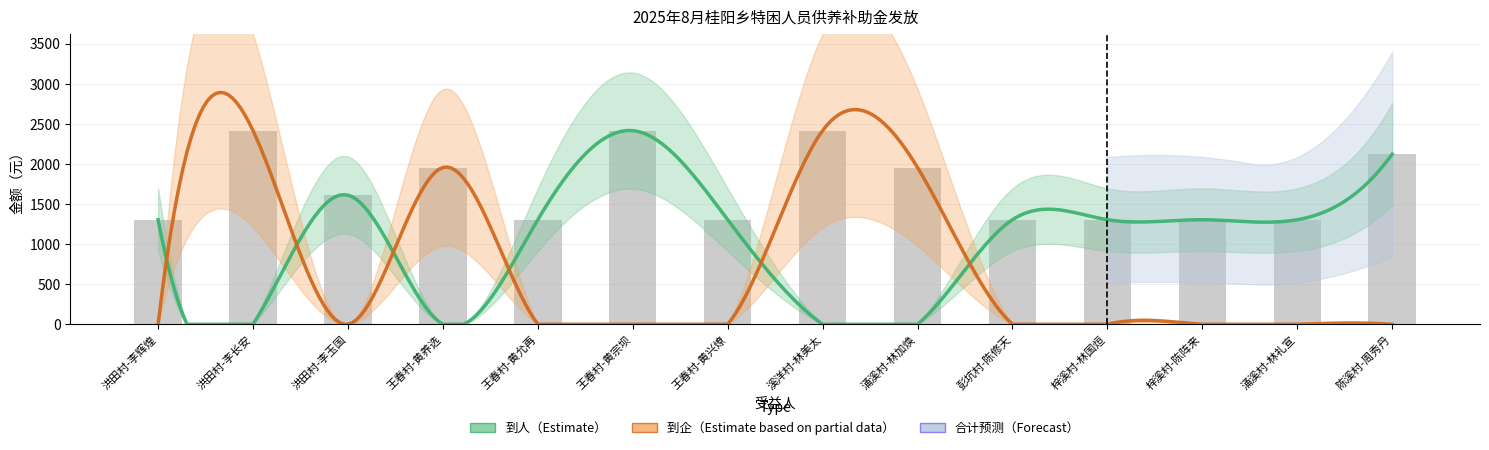

At which label is 到人 closest to 1207?

洪田村-李辉煌